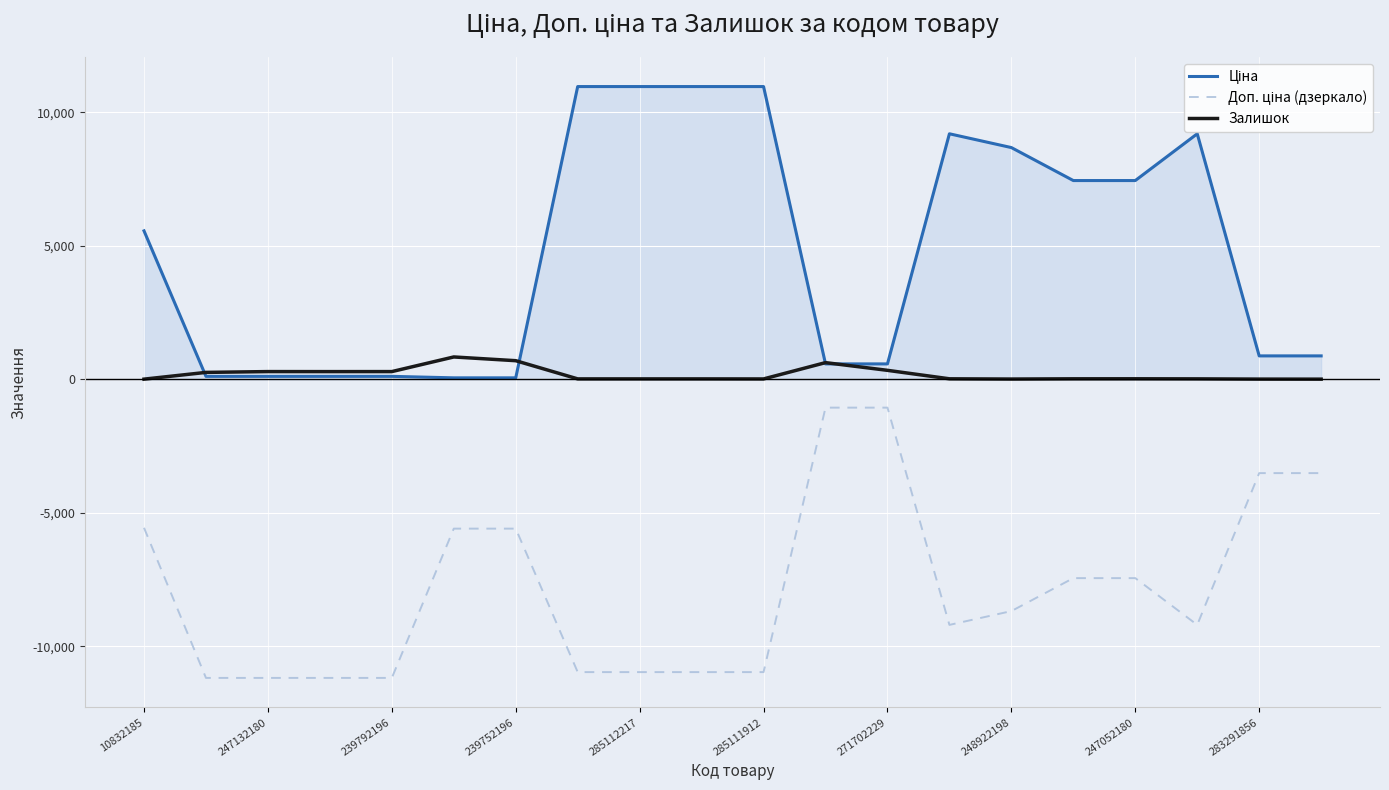

What is the smallest value displayed?

-11182.0